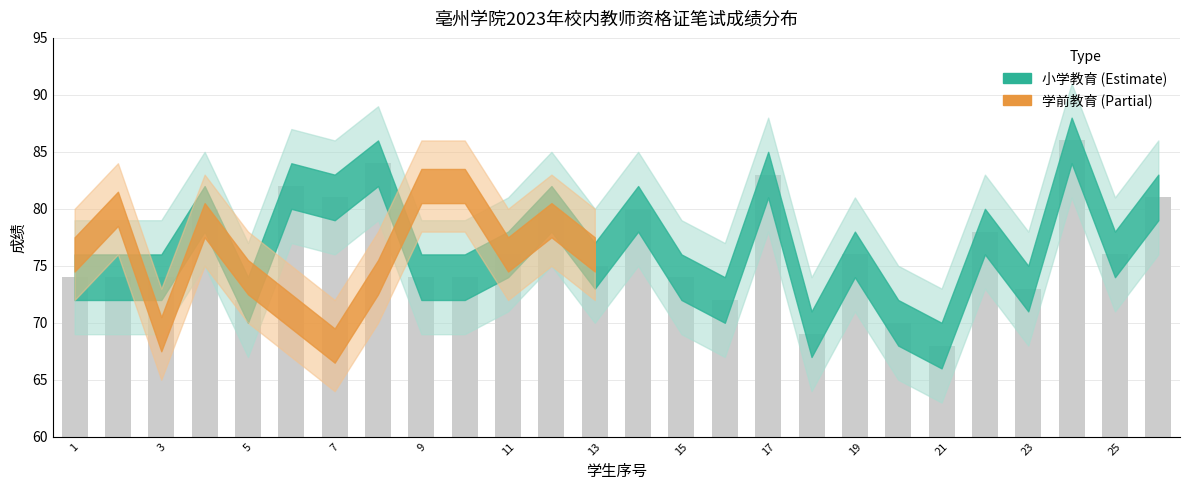

What is the value of the 12th bar from the left?

80